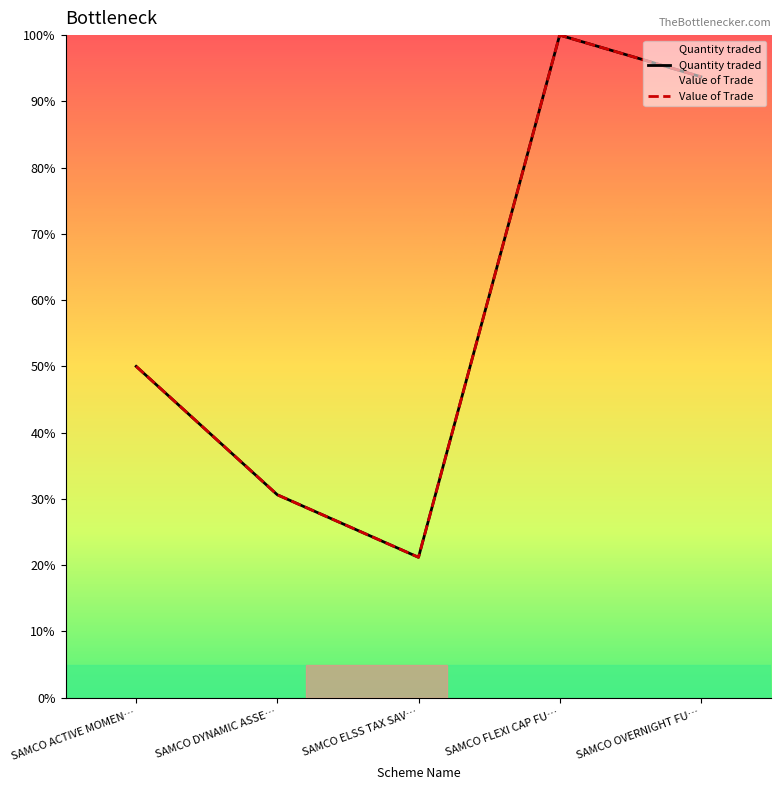

At how many categories does at least one series exceed 96?

1